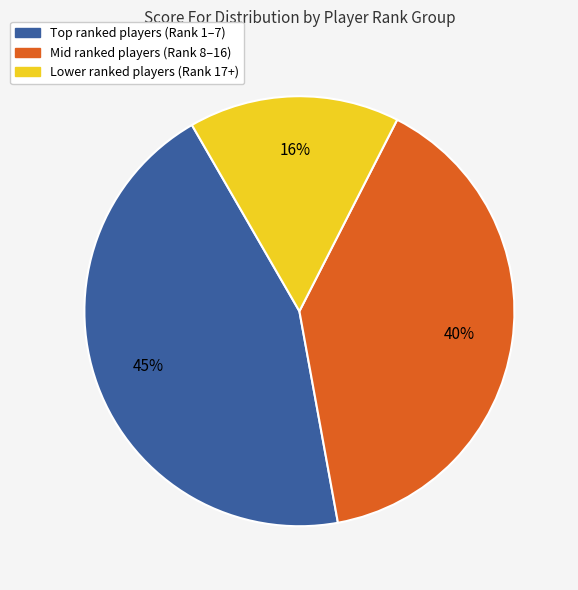

Is there any slice that represents more than half of the pie?

No